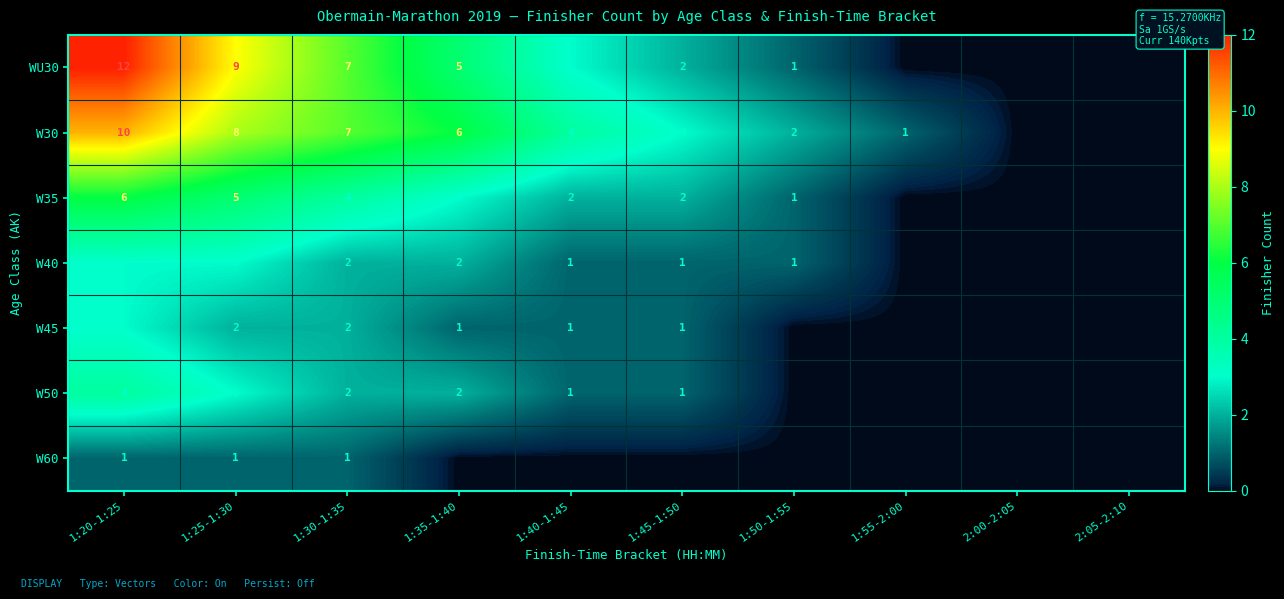

The value of W40 at 1:50-1:55 is 1. True or false?

True